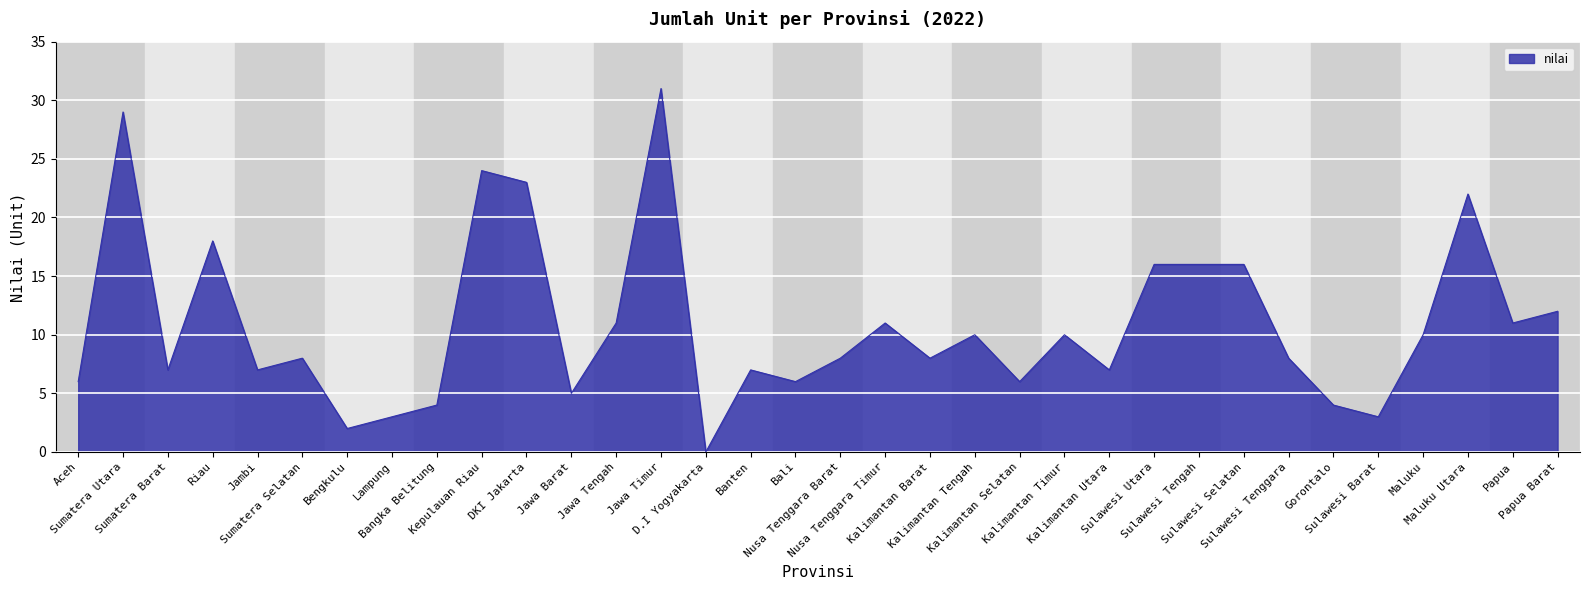

Reading right to left, what are all the values shown in this chart?

12	11	22	10	3	4	8	16	16	16	7	10	6	10	8	11	8	6	7	0	31	11	5	23	24	4	3	2	8	7	18	7	29	6